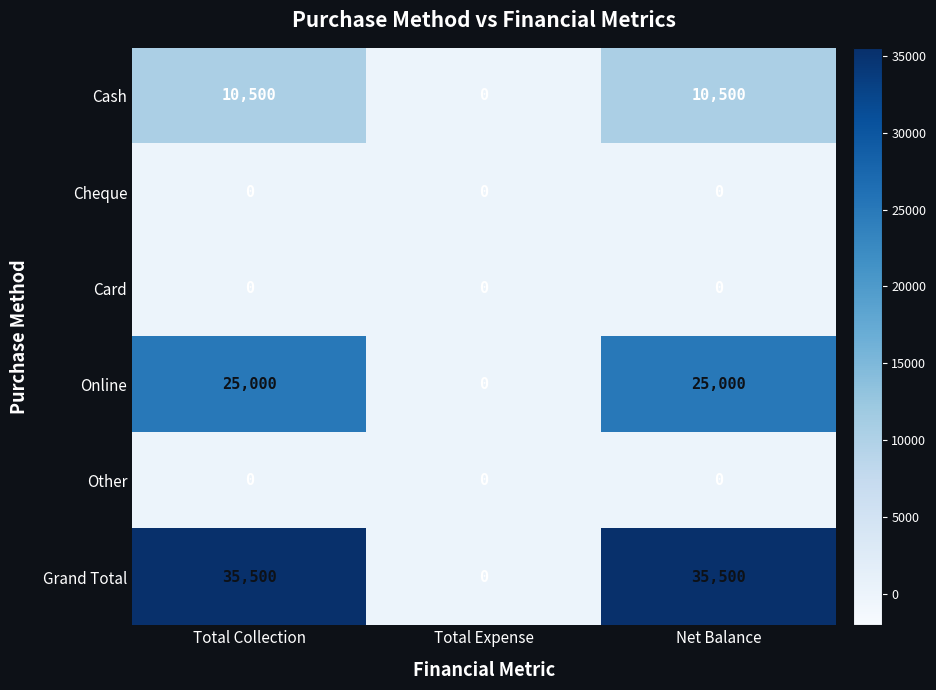

Which series has the widest spread of values?

Grand Total